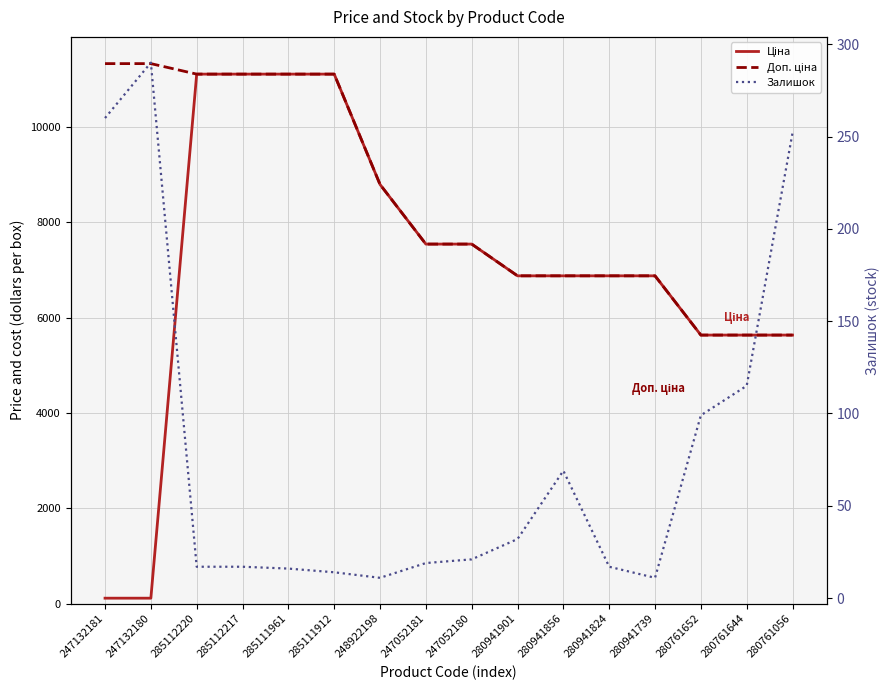

Reading right to left, list all the values displayed in this chart.

Ціна: 280761056=5636.0	280761644=5636.0	280761652=5636.0	280941739=6879.5	280941824=6879.5	280941856=6879.5	280941901=6879.5	247052180=7545.9	247052181=7545.9	248922198=8797.6	285111912=11113.6	285111961=11113.6	285112217=11113.6	285112220=11113.6	247132180=113.3	247132181=113.3
Доп. ціна: 280761056=5636.0	280761644=5636.0	280761652=5636.0	280941739=6879.5	280941824=6879.5	280941856=6879.5	280941901=6879.5	247052180=7545.9	247052181=7545.9	248922198=8797.6	285111912=11113.6	285111961=11113.6	285112217=11113.6	285112220=11113.6	247132180=11334.0	247132181=11334.0
Залишок: 280761056=252.0	280761644=115.0	280761652=99.0	280941739=11.0	280941824=17.0	280941856=69.0	280941901=32.0	247052180=21.0	247052181=19.0	248922198=11.0	285111912=14.0	285111961=16.0	285112217=17.0	285112220=17.0	247132180=290.0	247132181=260.0